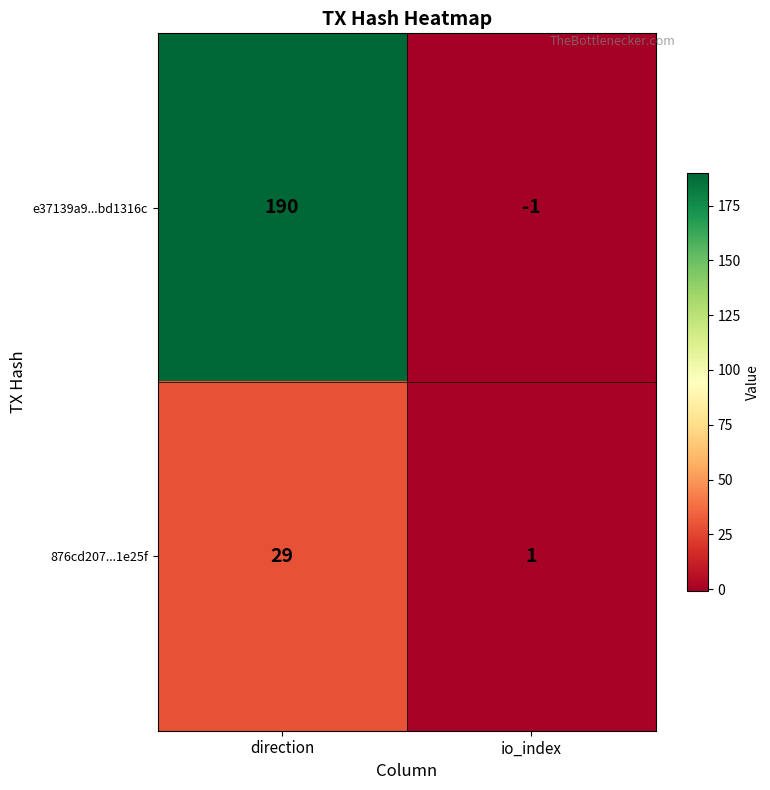

What is the maximum value shown in the chart?

190